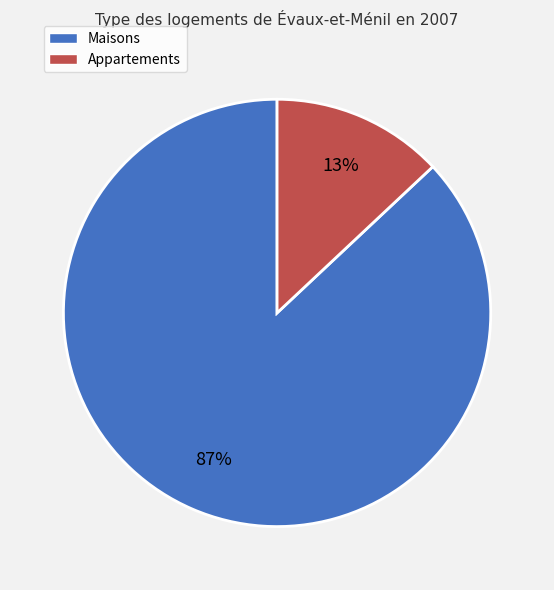

To the nearest percent, what is the average slice percentage?

50%